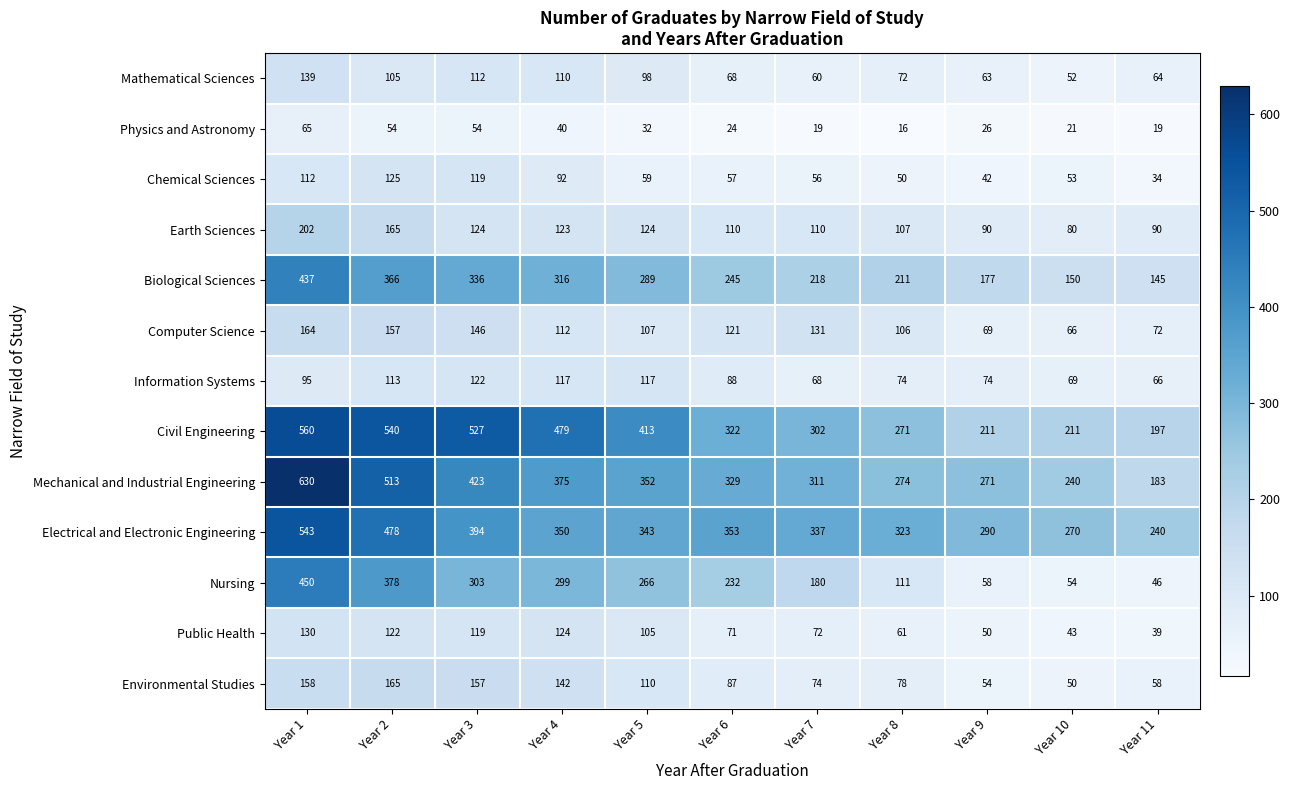

What is the difference between the second highest and second lowest values in the Physics and Astronomy series?

35